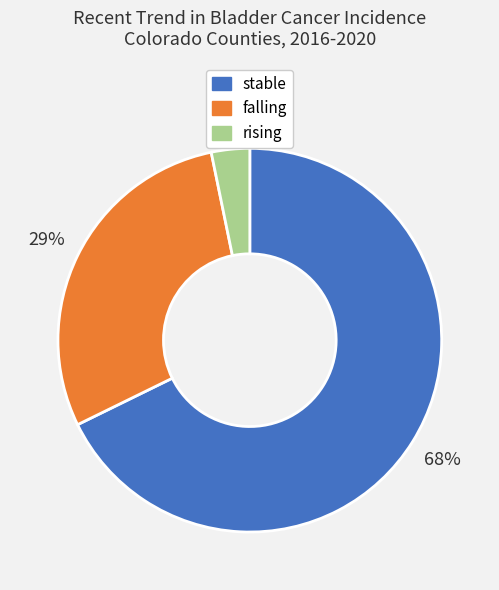

How many slices are in this pie chart?

3